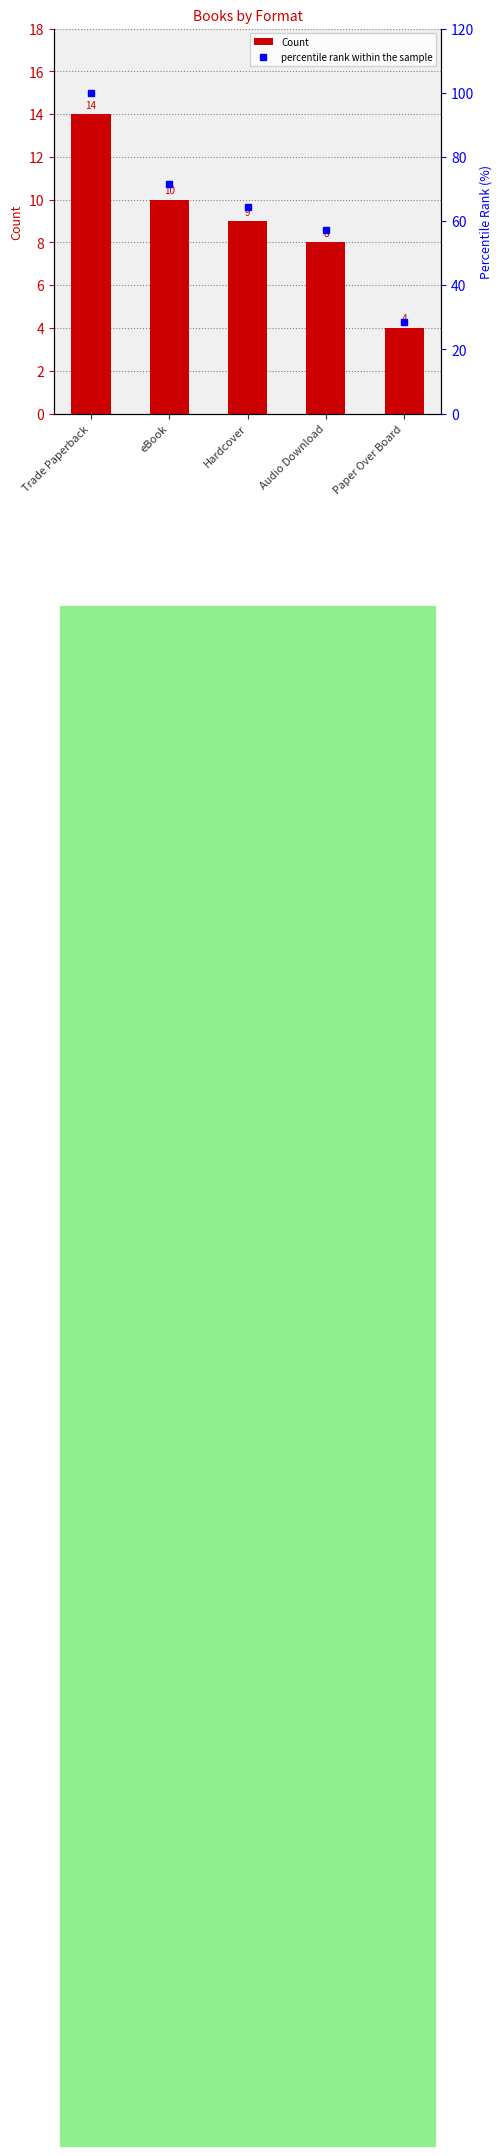

What is the sum of the Count values at Hardcover and eBook?

19